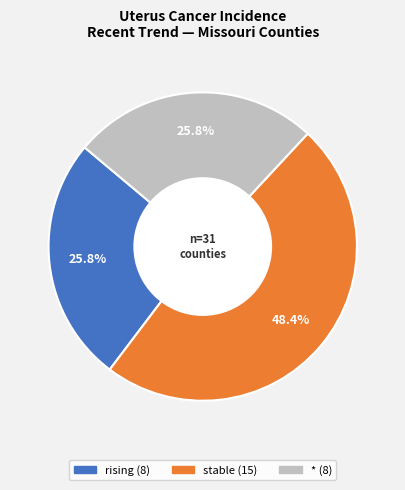

How many slices are in this pie chart?

3